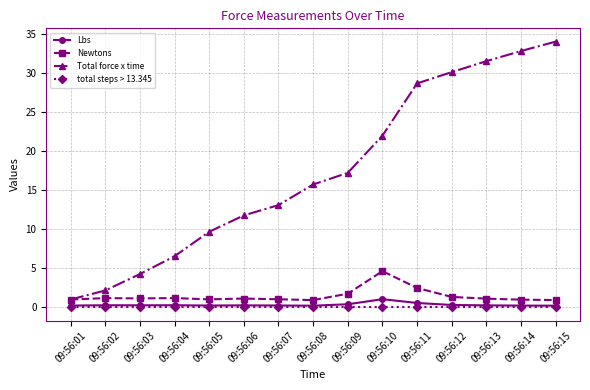

True or false: Lbs has more than 1 points higher than both neighbors.

True